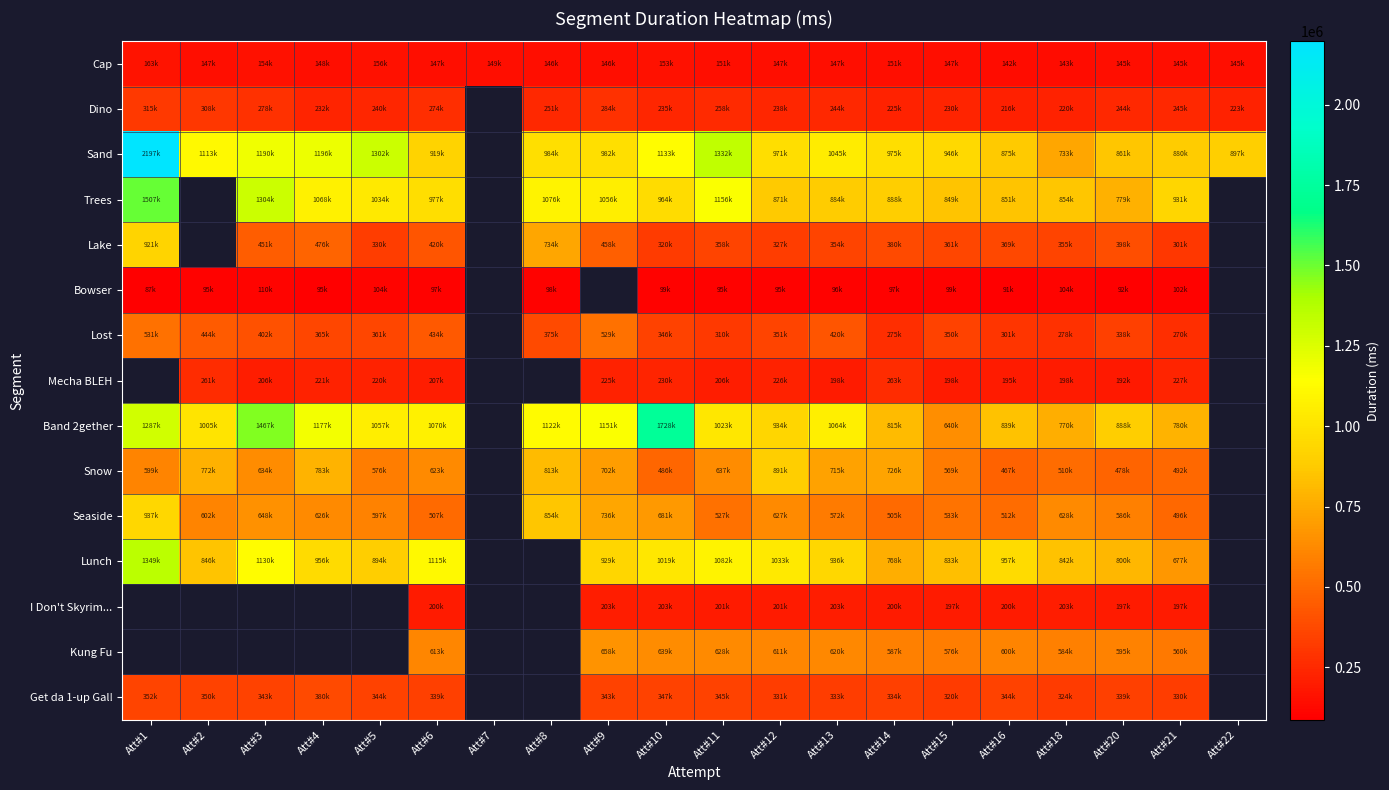

What is the minimum value shown in the chart?

87231.0